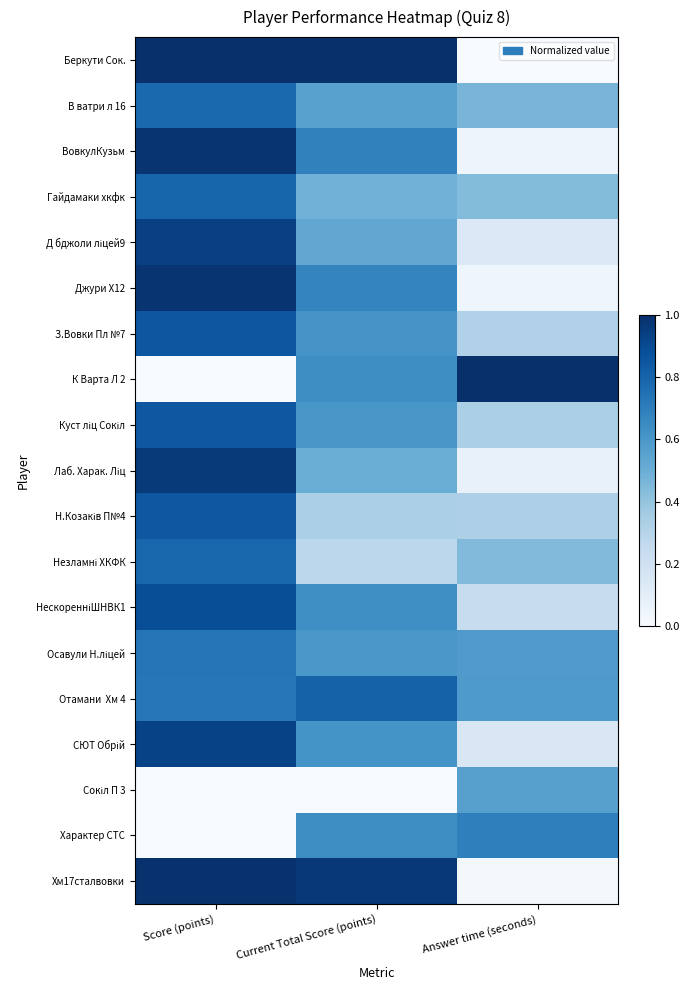

At Current Total Score (points), list the series in order from largest to smallest.

Беркути Сок., Хм17сталвовки, Отамани Хм 4, ВовкулКузьм, Джури Х12, К Варта Л 2, Характер СТС, НескоренніШНВК1, СЮТ Обрій, З.Вовки Пл №7, Куст ліц Сокіл, Осавули Н.ліцей, В ватри л 16, Д бджоли ліцей9, Лаб. Харак. Ліц, Гайдамаки хкфк, Н.Козаків П№4, Незламні ХКФК, Сокіл П 3